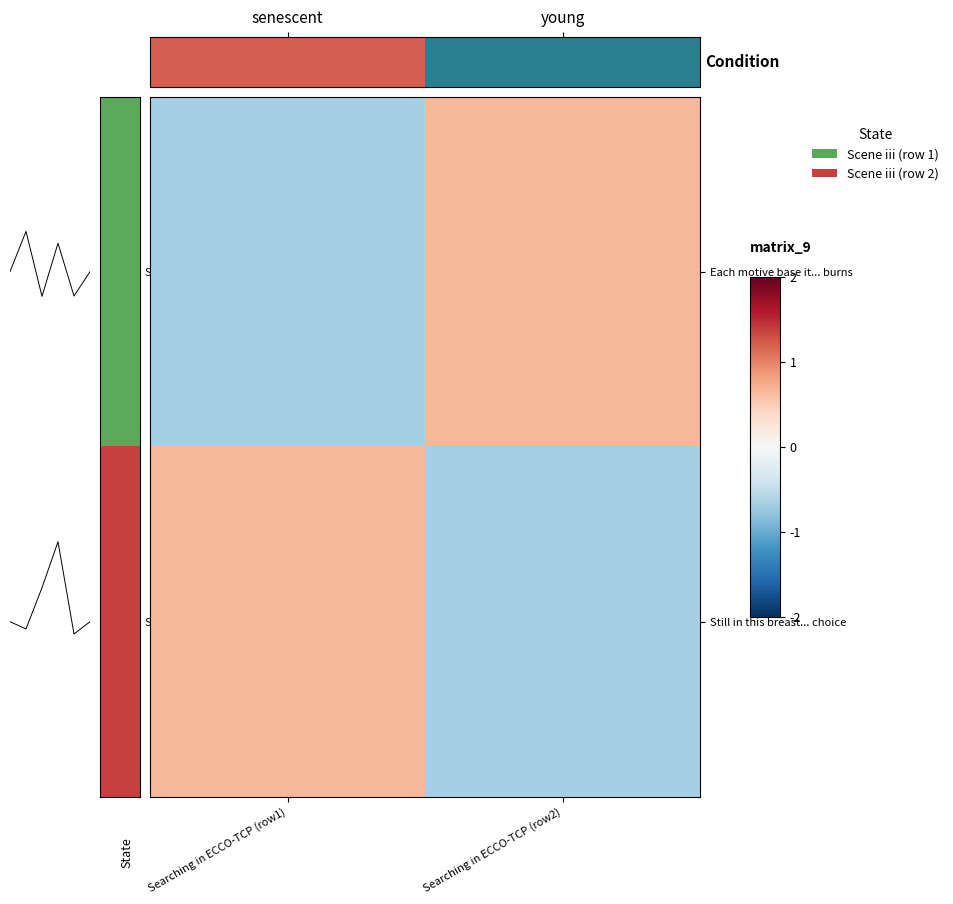

How many data points does each series have?

2